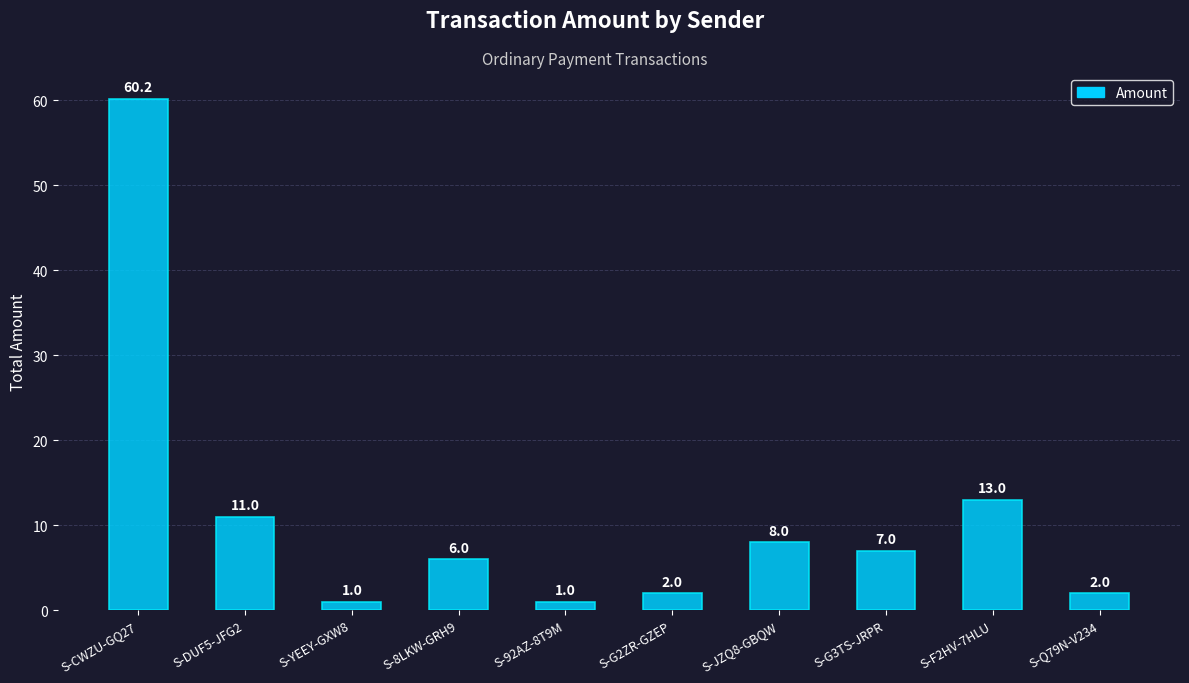

How many data points are less than 7?

5